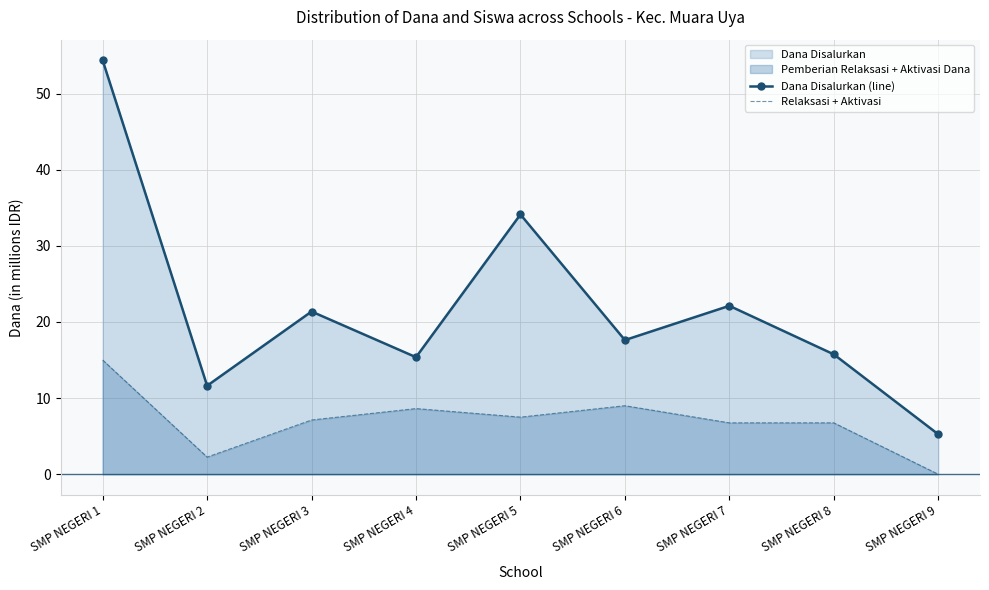

Reading left to right, extract all data points from this chart.

Dana Disalurkan (line): SMP NEGERI 1=54.4	SMP NEGERI 2=11.6	SMP NEGERI 3=21.4	SMP NEGERI 4=15.4	SMP NEGERI 5=34.1	SMP NEGERI 6=17.6	SMP NEGERI 7=22.1	SMP NEGERI 8=15.8	SMP NEGERI 9=5.2
Relaksasi + Aktivasi: SMP NEGERI 1=15.0	SMP NEGERI 2=2.2	SMP NEGERI 3=7.1	SMP NEGERI 4=8.6	SMP NEGERI 5=7.5	SMP NEGERI 6=9.0	SMP NEGERI 7=6.8	SMP NEGERI 8=6.8	SMP NEGERI 9=0.0